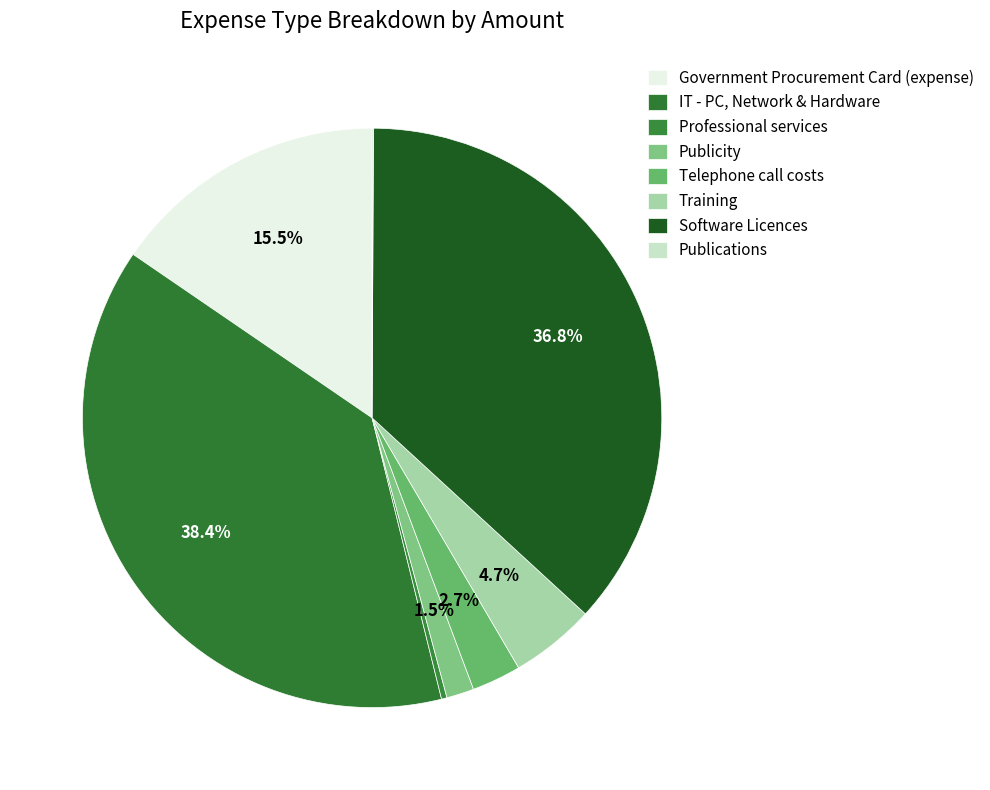

Rank the categories by value from highest to lowest.

IT - PC, Network & Hardware, Software Licences, Government Procurement Card (expense), Training, Telephone call costs, Publicity, Professional services, Publications